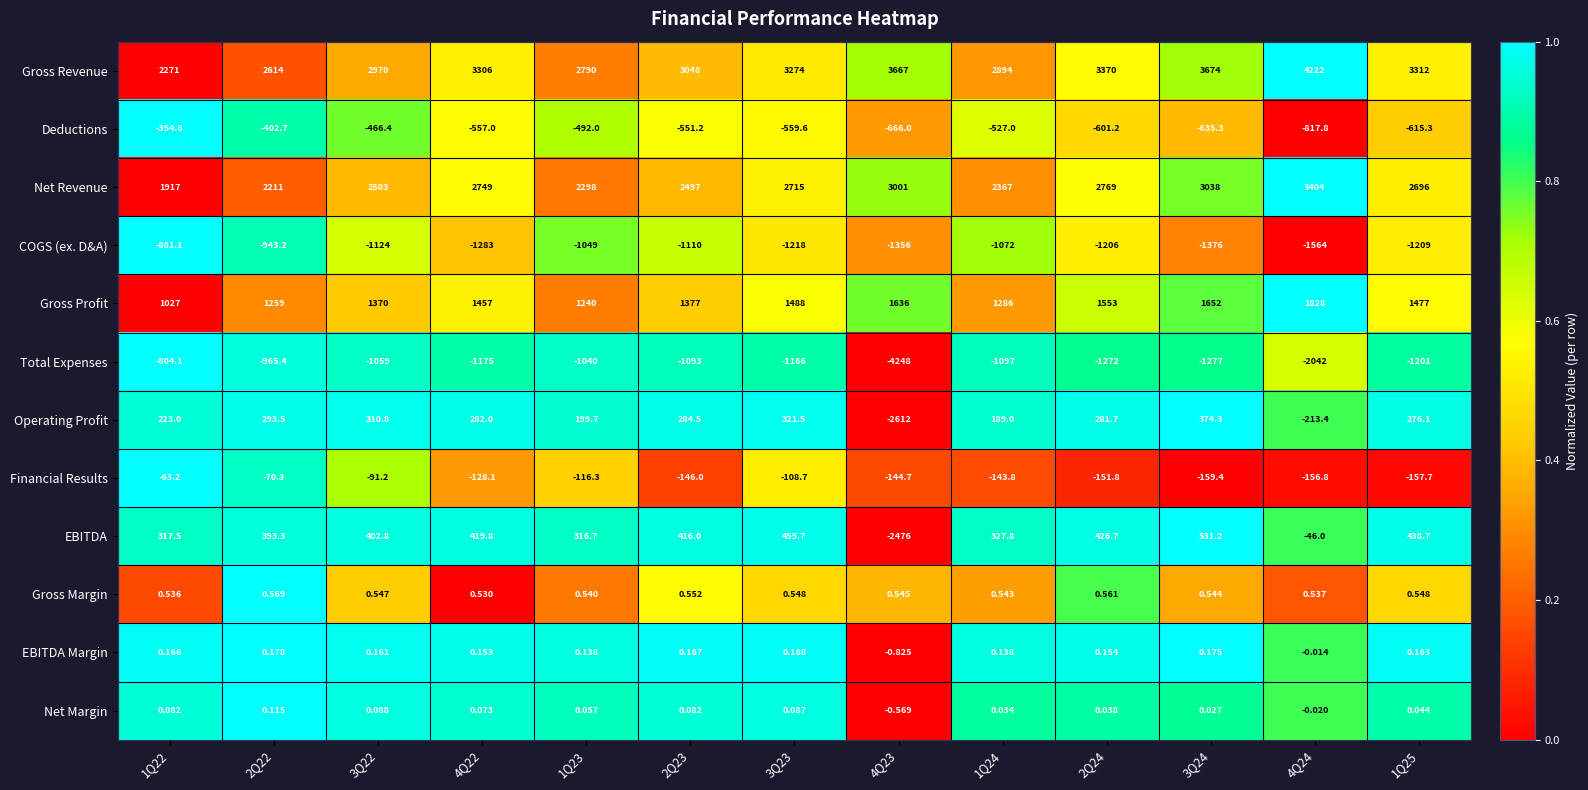

Which series has the largest total across all categories?

Gross Revenue